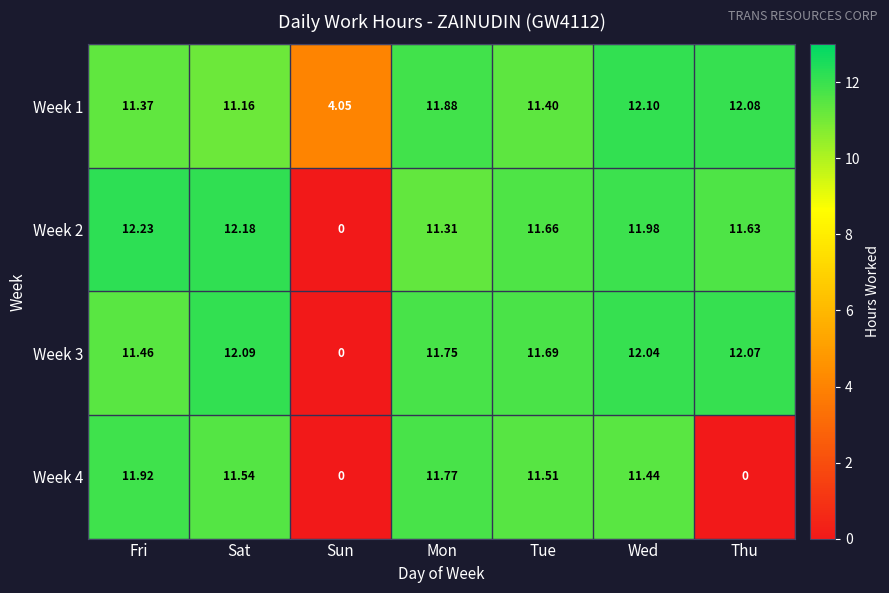

Is the value of Week 4 at Sun greater than the value of Week 1 at Sun?

No